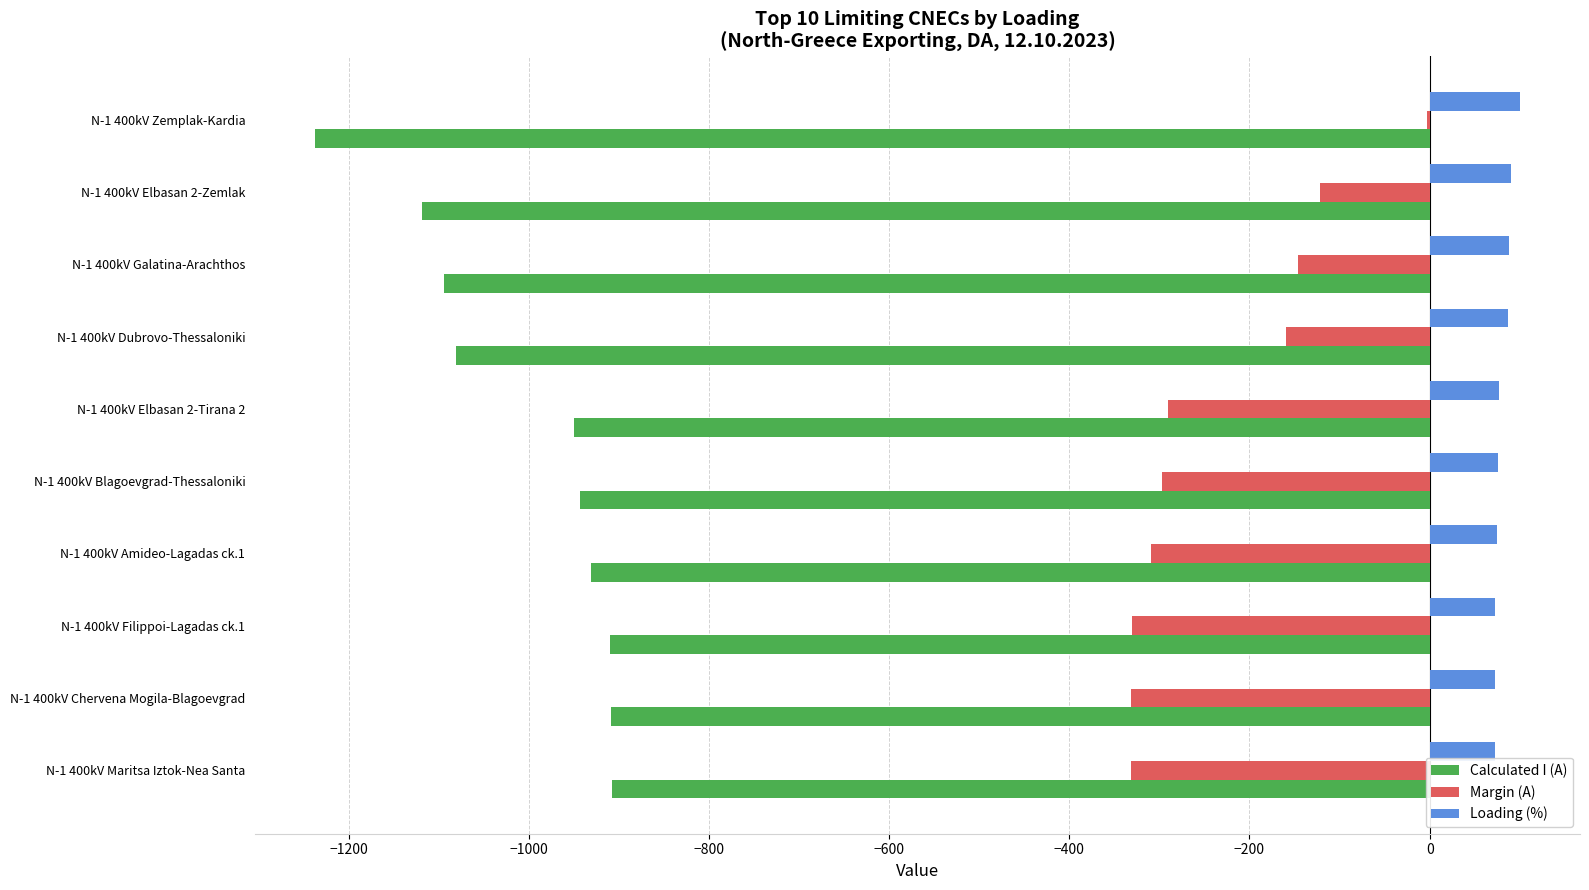

What is the greatest value displayed?

100